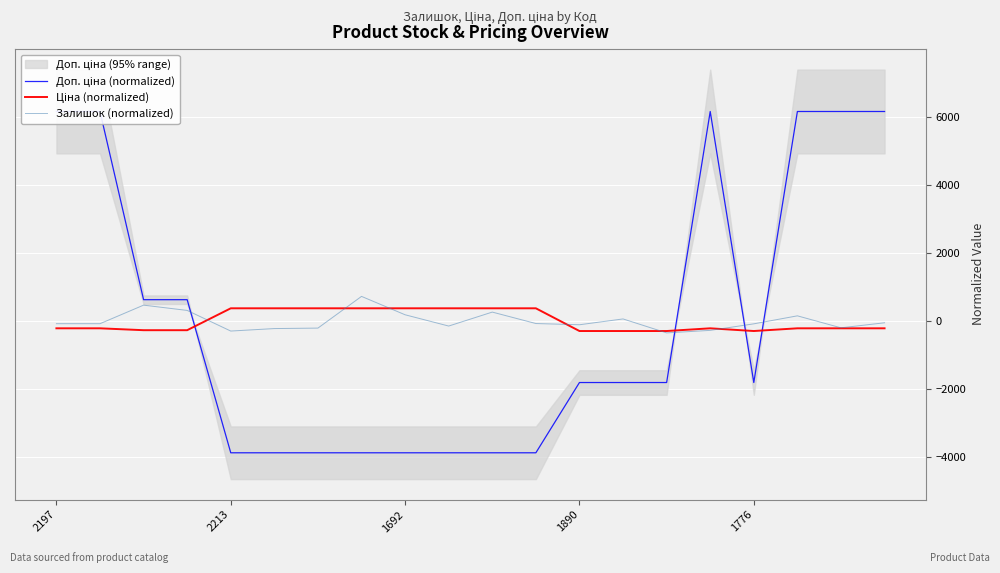

What is the minimum value for Залишок (normalized)?

-348.2